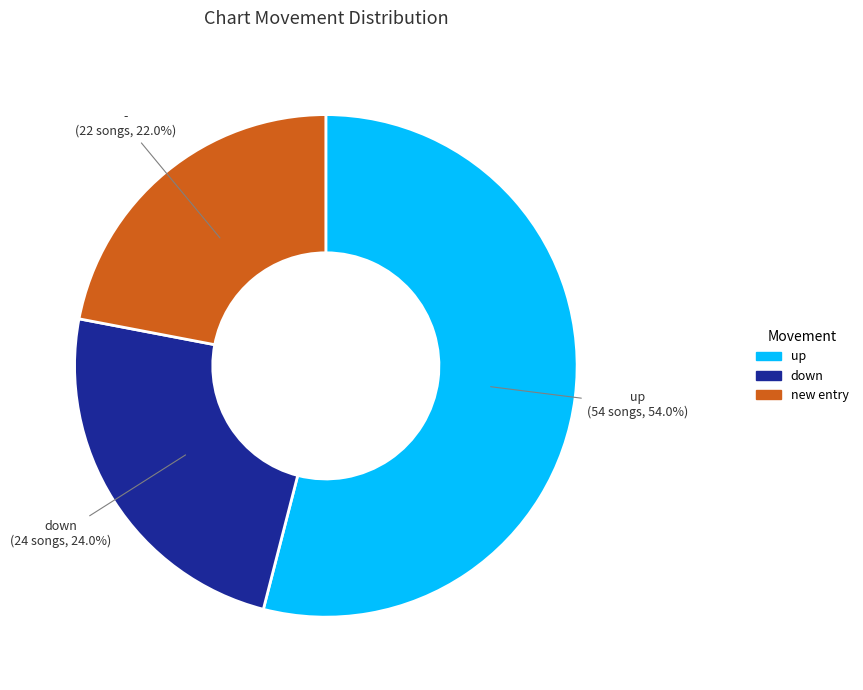

Is there a majority slice in this chart?

Yes